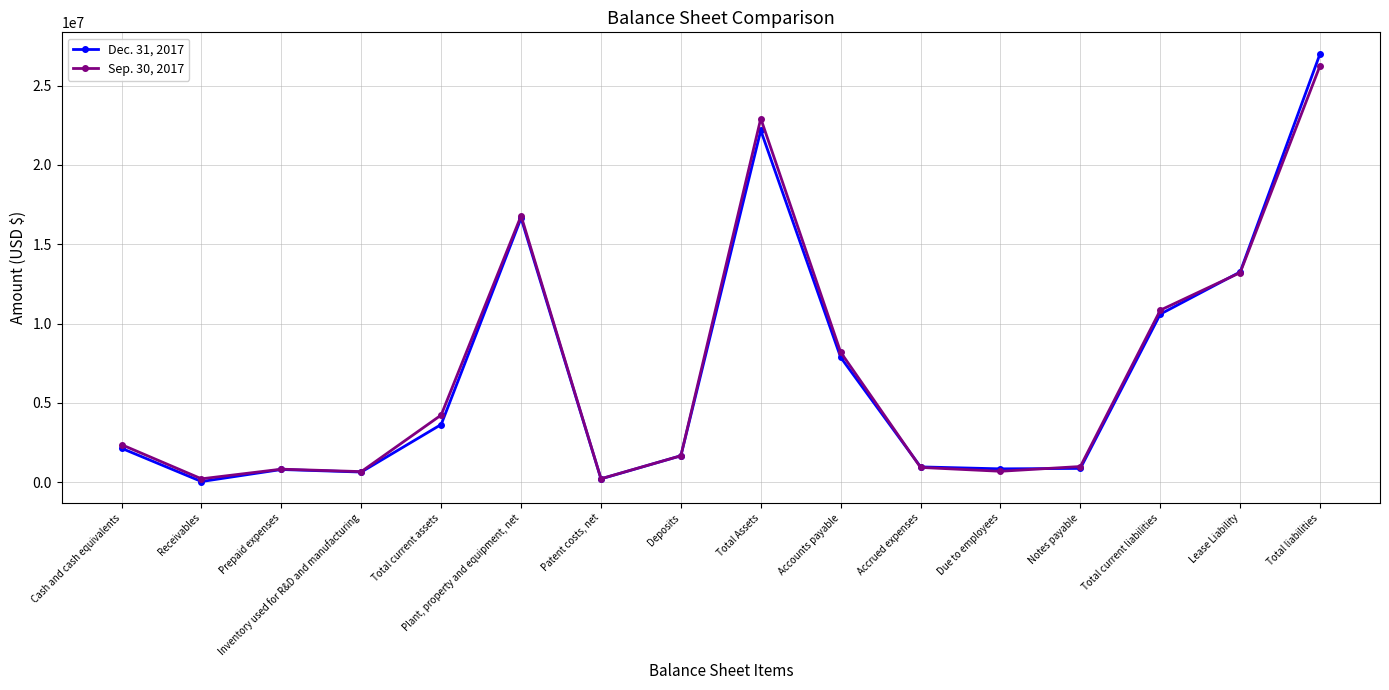

Does the chart have visible grid lines?

Yes